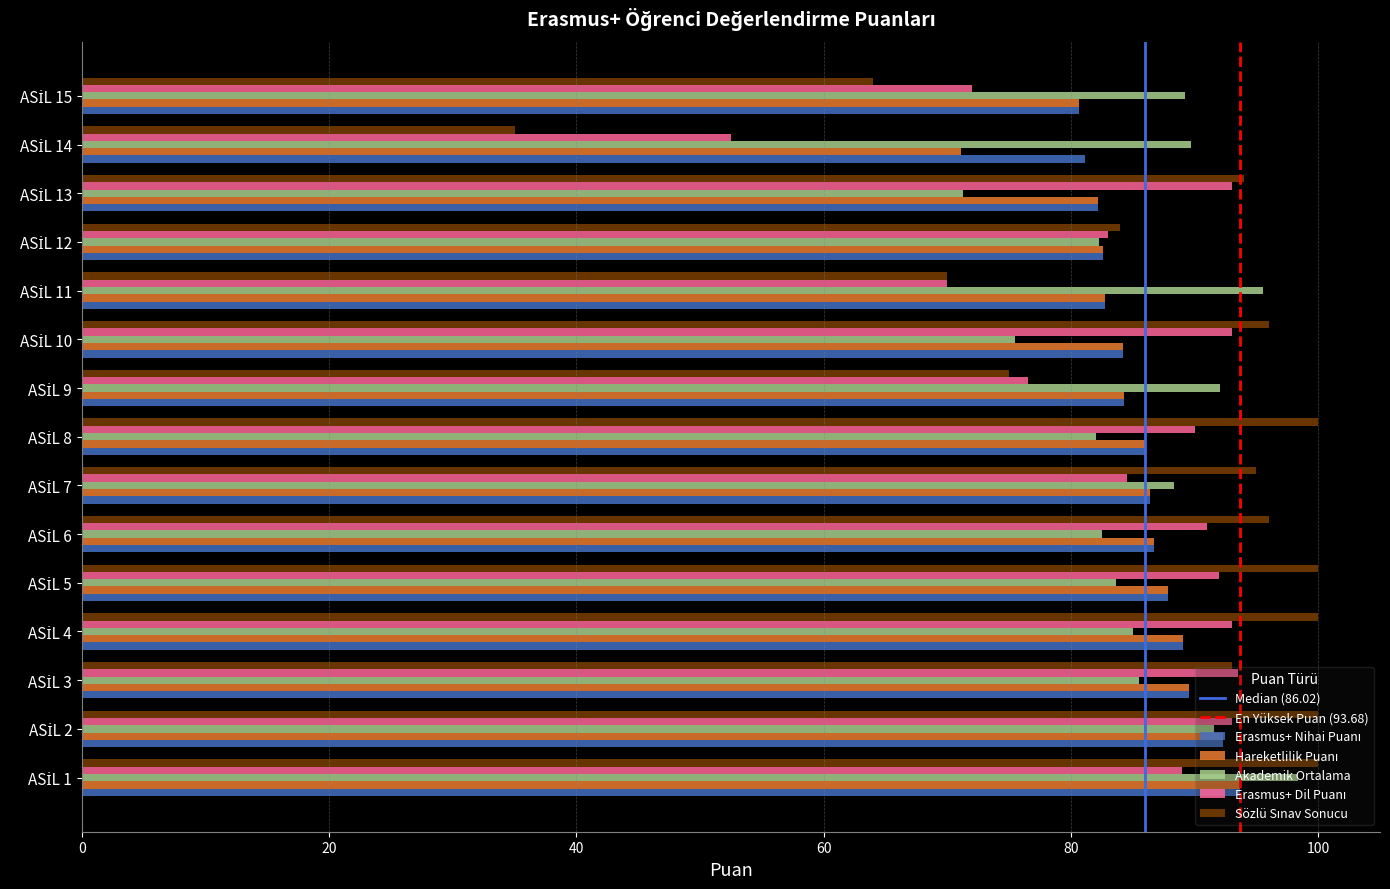

At how many categories does at least one series exceed 40?

15